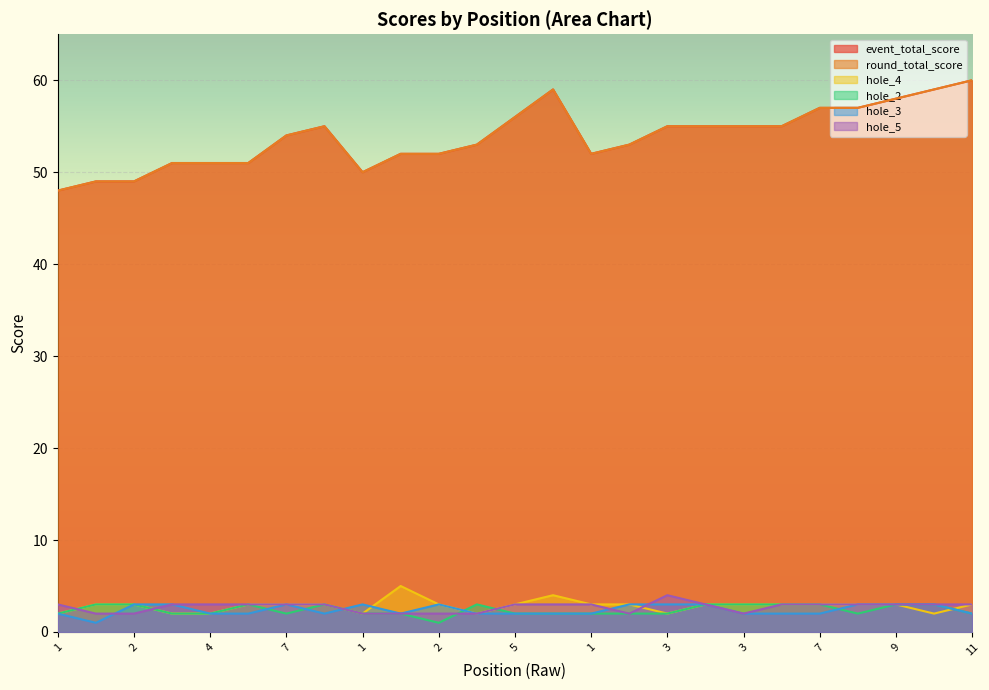

Which series changed the most between 4 and 2?

hole_4